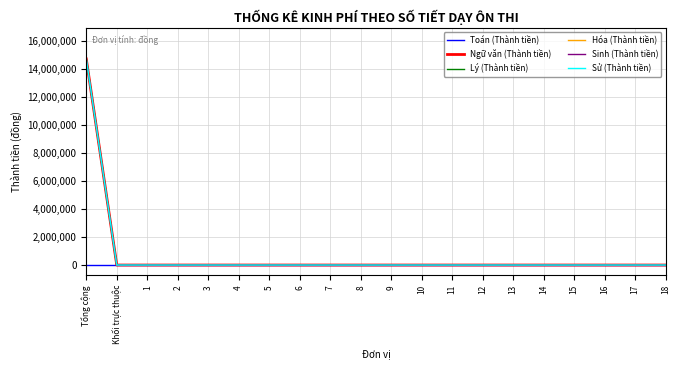

True or false: Sinh (Thành tiền) and Lý (Thành tiền) intersect in this chart.

False